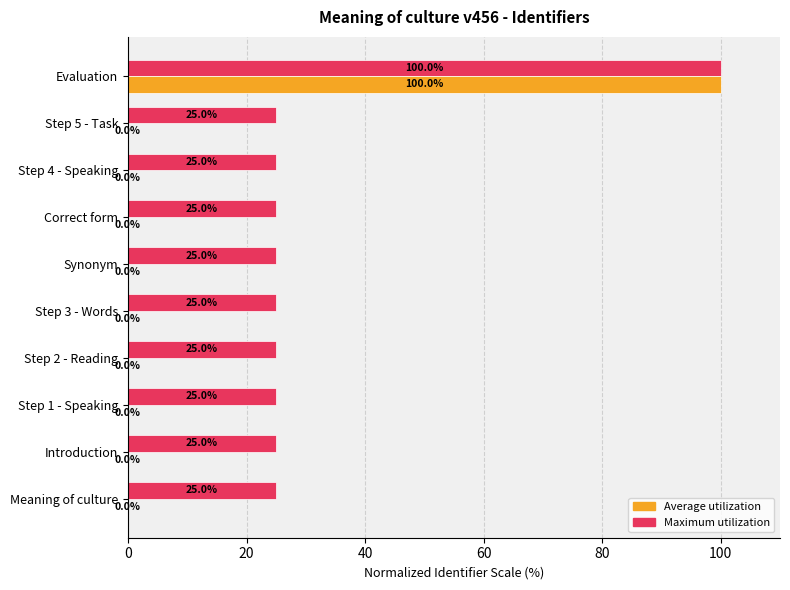

True or false: Maximum utilization has a value of 25.0 at Step 2 - Reading.

True